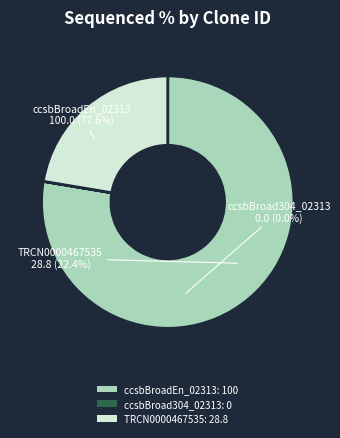

How many segments does this pie chart have?

3